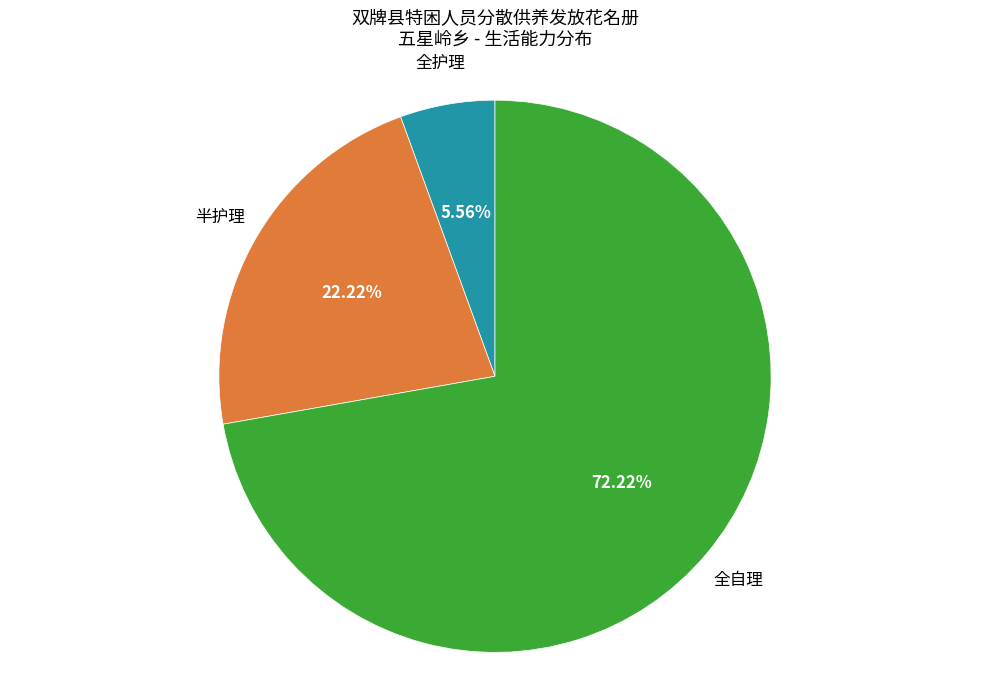

Does any single category account for the majority?

Yes